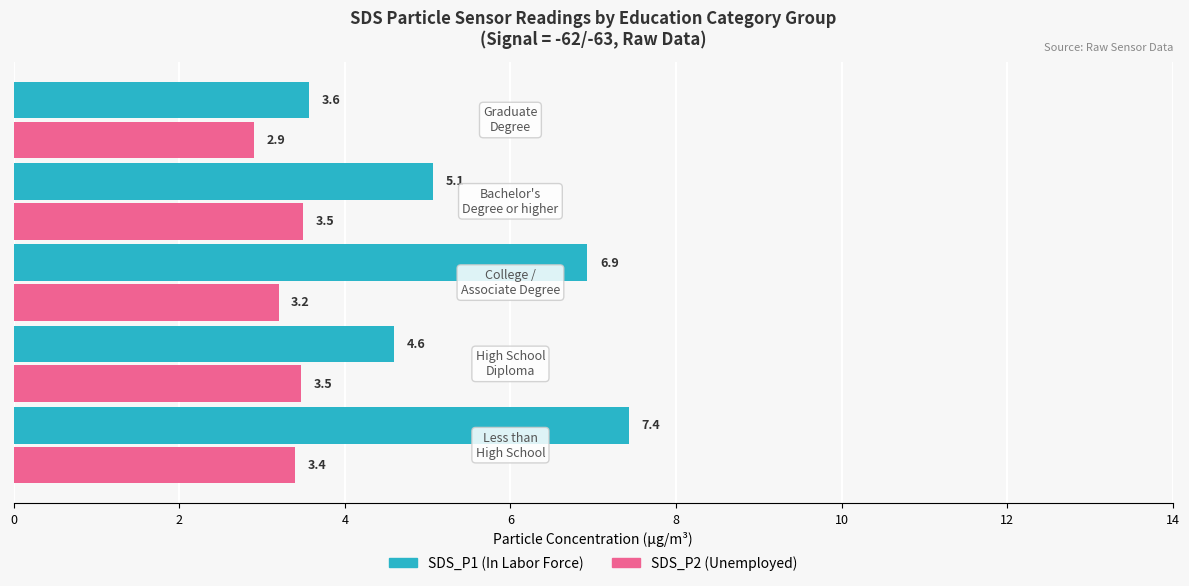

Which series has the largest range (max minus min)?

SDS_P1 (In Labor Force)